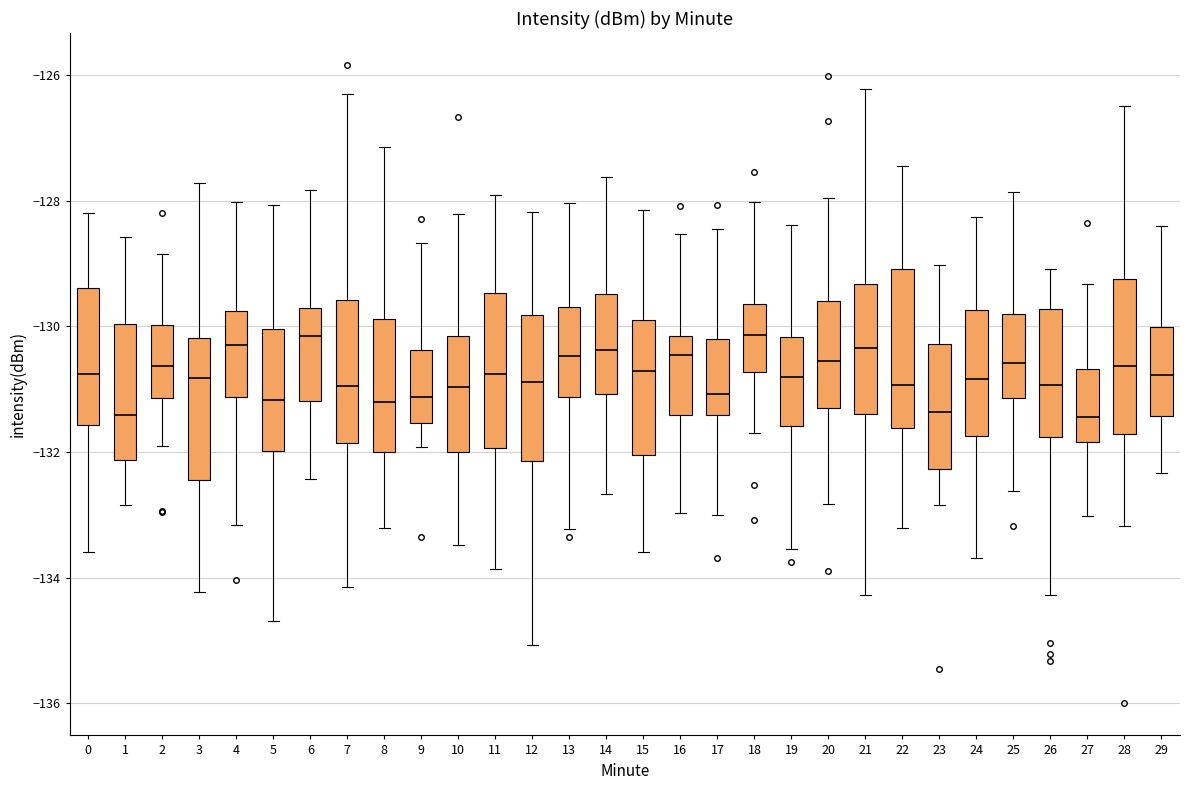

Reading left to right, transcribe this box plot: for each box, give where its median line is, the range the box spans, and where its two whiskers end, as read against the y-axis. The values are not printed on the chart, so give them approximately, as read against the axis.

0: median -130.8, box -131.6 to -129.4, whiskers -133.6 to -128.2
1: median -131.4, box -132.2 to -130.0, whiskers -132.8 to -128.6
2: median -130.6, box -131.2 to -130.0, whiskers -132.0 to -128.8
3: median -130.8, box -132.4 to -130.2, whiskers -134.2 to -127.8
4: median -130.2, box -131.2 to -129.8, whiskers -133.2 to -128.0
5: median -131.2, box -132.0 to -130.0, whiskers -134.6 to -128.0
6: median -130.2, box -131.2 to -129.8, whiskers -132.4 to -127.8
7: median -131.0, box -131.8 to -129.6, whiskers -134.2 to -126.2
8: median -131.2, box -132.0 to -129.8, whiskers -133.2 to -127.2
9: median -131.2, box -131.6 to -130.4, whiskers -132.0 to -128.6
10: median -131.0, box -132.0 to -130.2, whiskers -133.4 to -128.2
11: median -130.8, box -132.0 to -129.4, whiskers -133.8 to -128.0
12: median -130.8, box -132.2 to -129.8, whiskers -135.0 to -128.2
13: median -130.4, box -131.2 to -129.6, whiskers -133.2 to -128.0
14: median -130.4, box -131.0 to -129.4, whiskers -132.6 to -127.6
15: median -130.8, box -132.0 to -129.8, whiskers -133.6 to -128.2
16: median -130.4, box -131.4 to -130.2, whiskers -133.0 to -128.6
17: median -131.0, box -131.4 to -130.2, whiskers -133.0 to -128.4
18: median -130.2, box -130.8 to -129.6, whiskers -131.6 to -128.0
19: median -130.8, box -131.6 to -130.2, whiskers -133.6 to -128.4
20: median -130.6, box -131.2 to -129.6, whiskers -132.8 to -128.0
21: median -130.4, box -131.4 to -129.4, whiskers -134.2 to -126.2
22: median -131.0, box -131.6 to -129.0, whiskers -133.2 to -127.4
23: median -131.4, box -132.2 to -130.2, whiskers -132.8 to -129.0
24: median -130.8, box -131.8 to -129.8, whiskers -133.6 to -128.2
25: median -130.6, box -131.2 to -129.8, whiskers -132.6 to -127.8
26: median -131.0, box -131.8 to -129.8, whiskers -134.2 to -129.0
27: median -131.4, box -131.8 to -130.6, whiskers -133.0 to -129.4
28: median -130.6, box -131.8 to -129.2, whiskers -133.2 to -126.4
29: median -130.8, box -131.4 to -130.0, whiskers -132.4 to -128.4